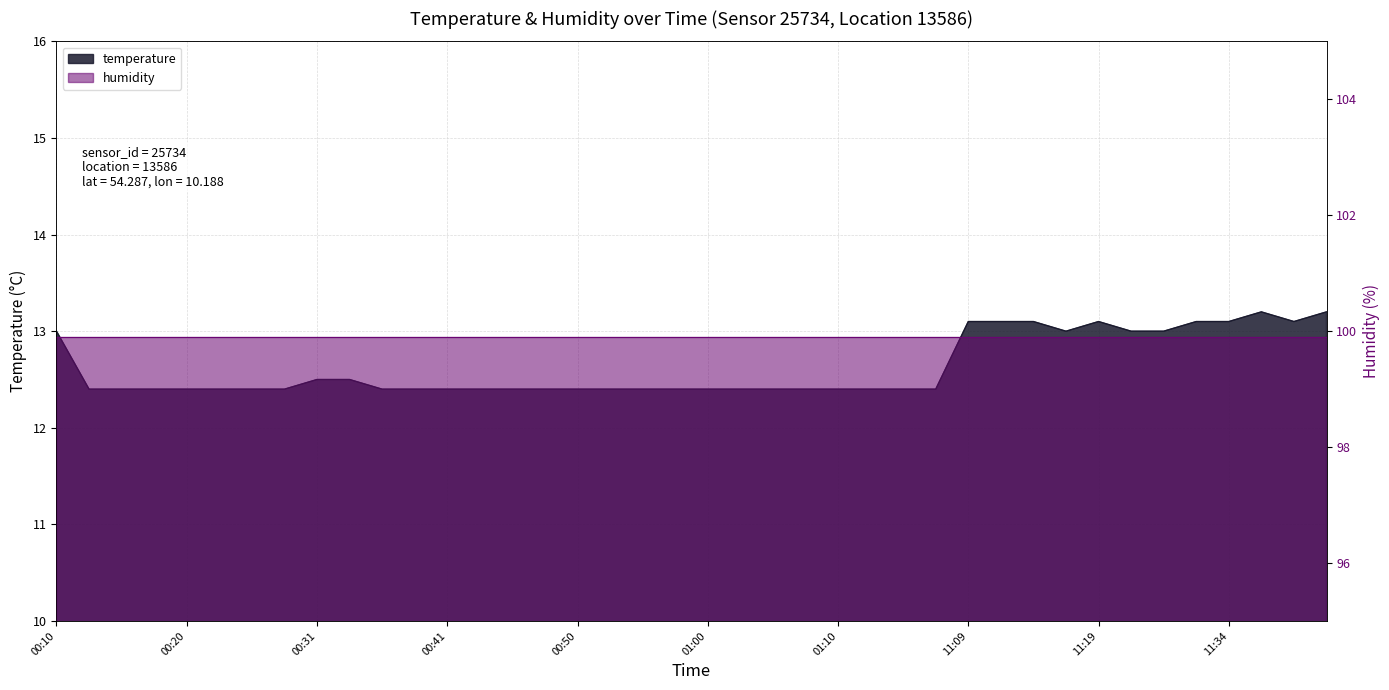

List the labels in order of value, smallest first.

00:13, 00:15, 00:18, 00:20, 00:23, 00:25, 00:28, 00:36, 00:38, 00:41, 00:43, 00:45, 00:48, 00:50, 00:53, 00:55, 00:58, 01:00, 01:03, 01:05, 01:08, 01:10, 01:13, 01:15, 11:06, 00:31, 00:33, 00:10, 11:16, 11:24, 11:27, 11:09, 11:11, 11:14, 11:19, 11:29, 11:34, 11:39, 11:37, 11:56